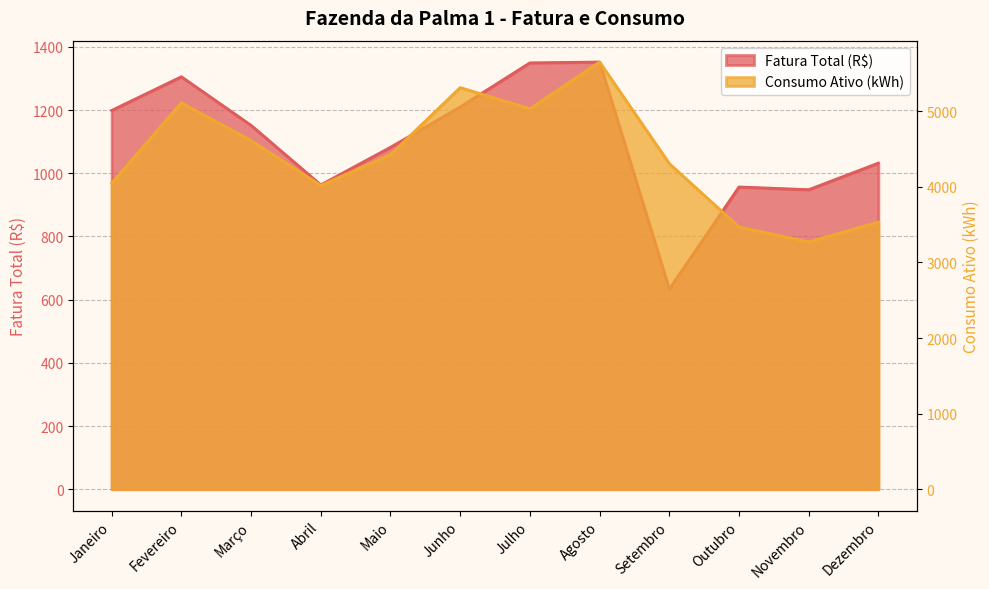

What is the difference between the highest and lowest values at Agosto?

4299.0